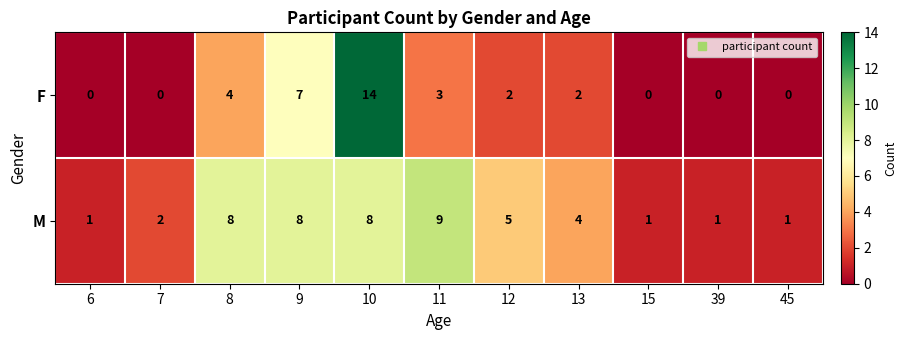

What is the difference between the maximum and minimum values in the M series?

8